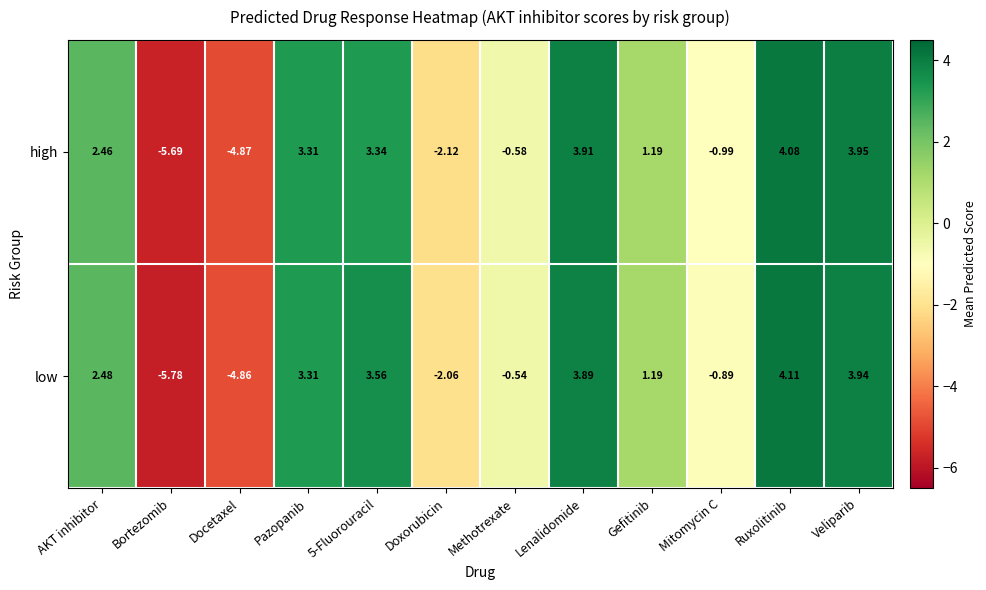

Where is low nearest to the value 0?

Methotrexate